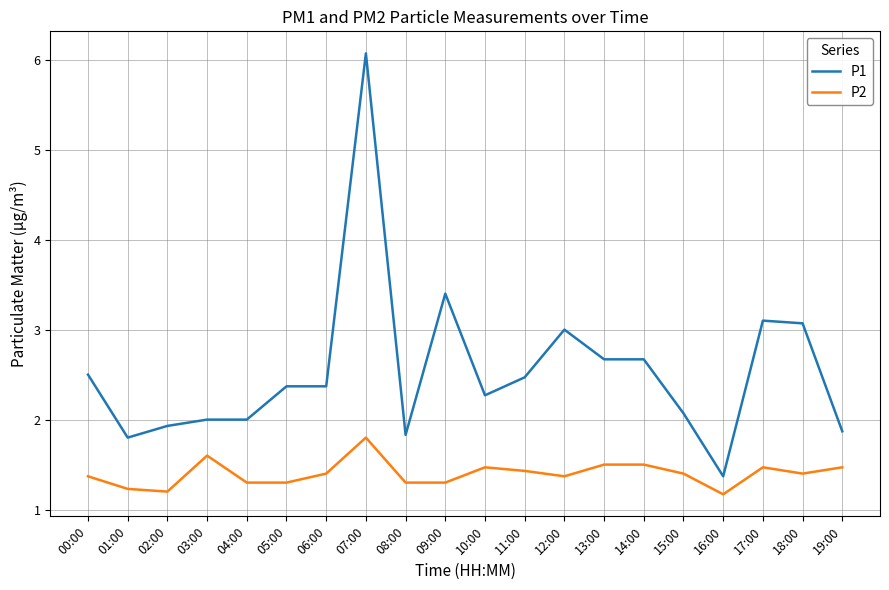

What is the lowest value of the P2 series?

1.2